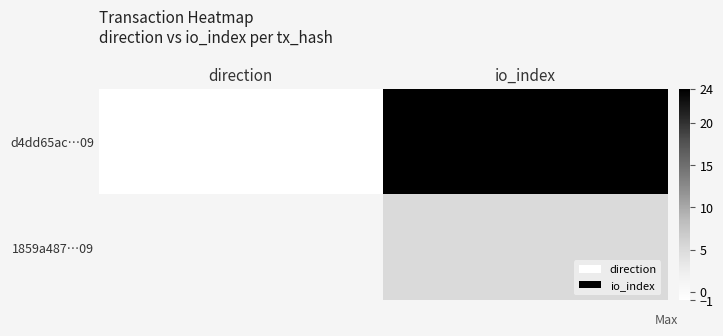

Reading left to right, list all the values displayed in this chart.

d4dd65ac…09: direction=-1	io_index=24
1859a487…09: direction=1	io_index=5